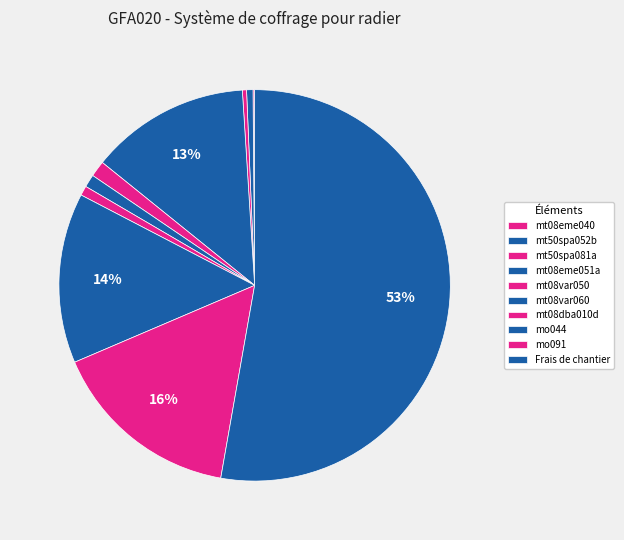

To the nearest percent, what is the average slice percentage?

10%